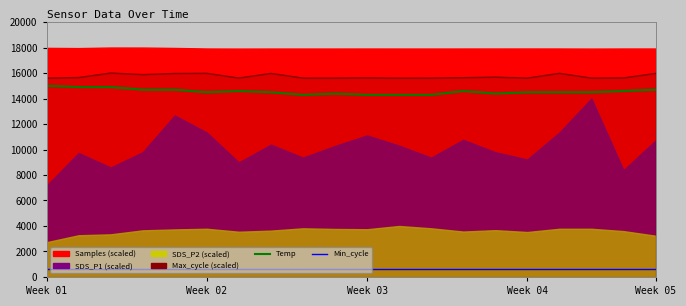

What is the label of the 4th point from the left?

Week 04